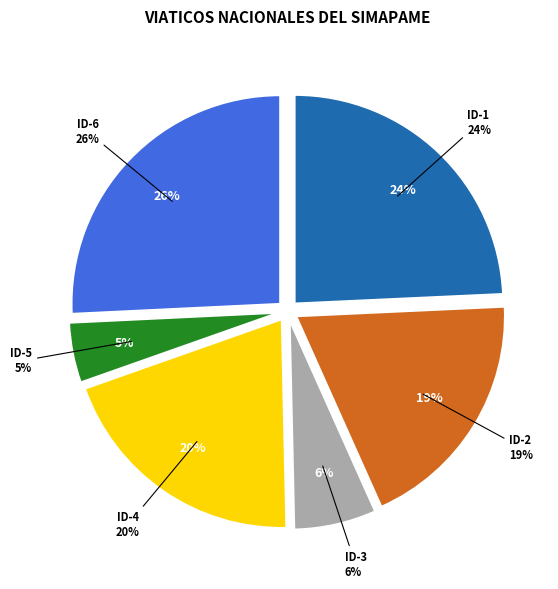

Does ID-1 represent more than half of the total?

No